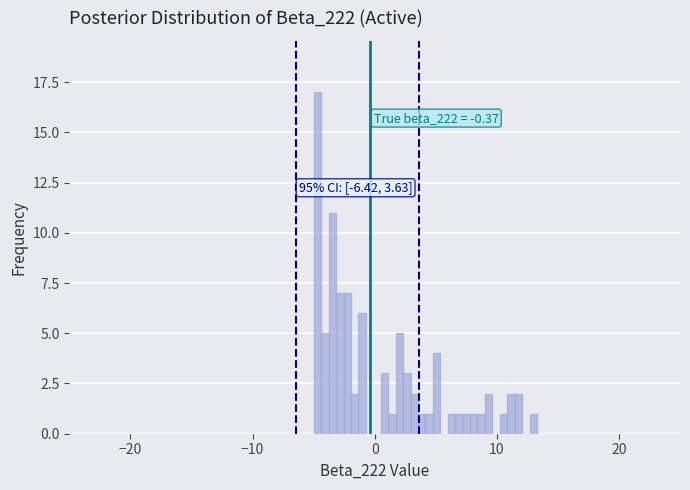

Around what value on the x-axis is the tallest bar? Give the approximate position of its centre, as read against the axis.

-5